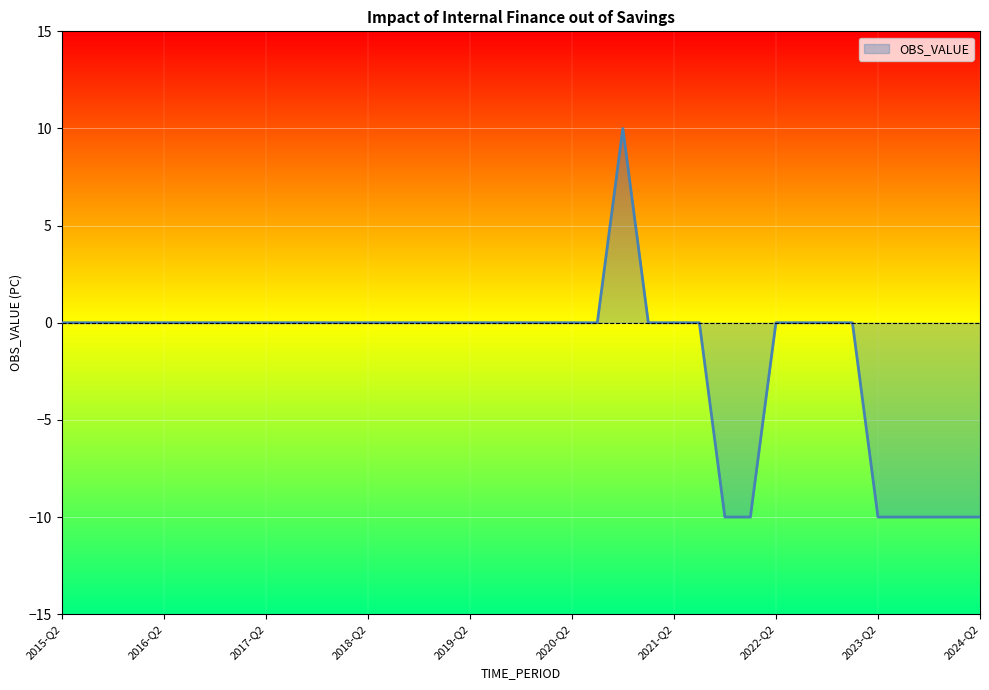

What is the difference between the maximum and minimum values?

20